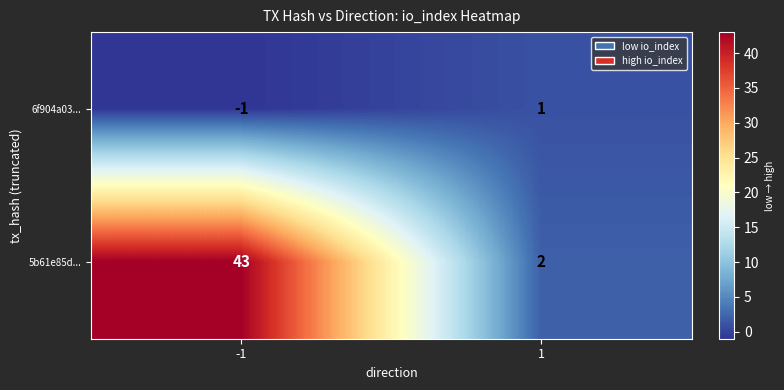

What is the sum of the 5b61e85d... values at 1 and -1?

45